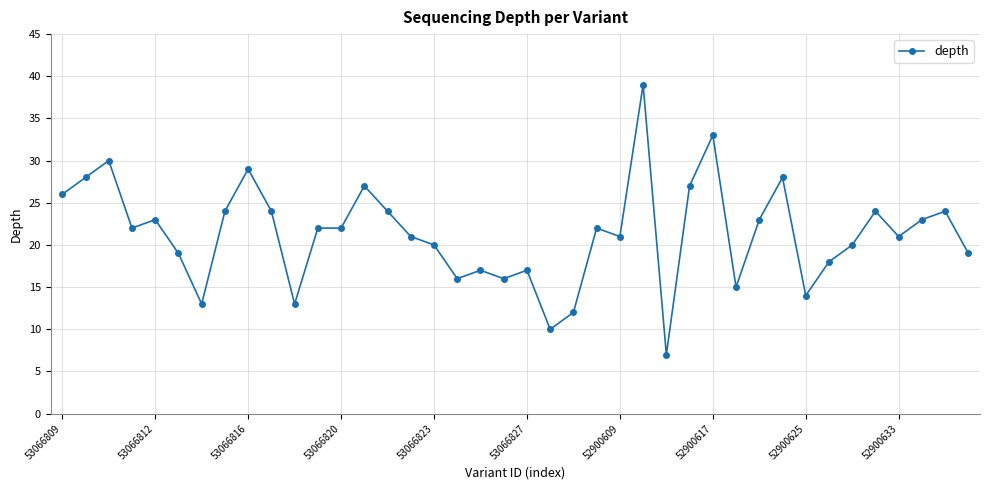

What is the difference between the maximum and second lowest values?

29